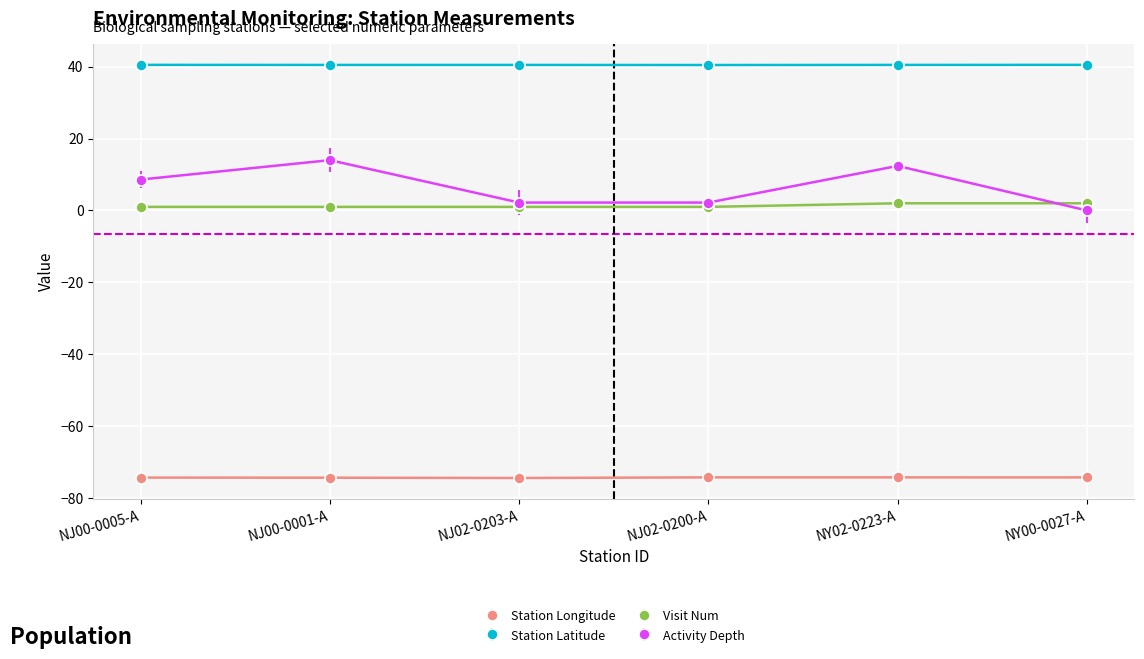

The Station Longitude series shows -74.3 at NJ00-0001-A. True or false?

True